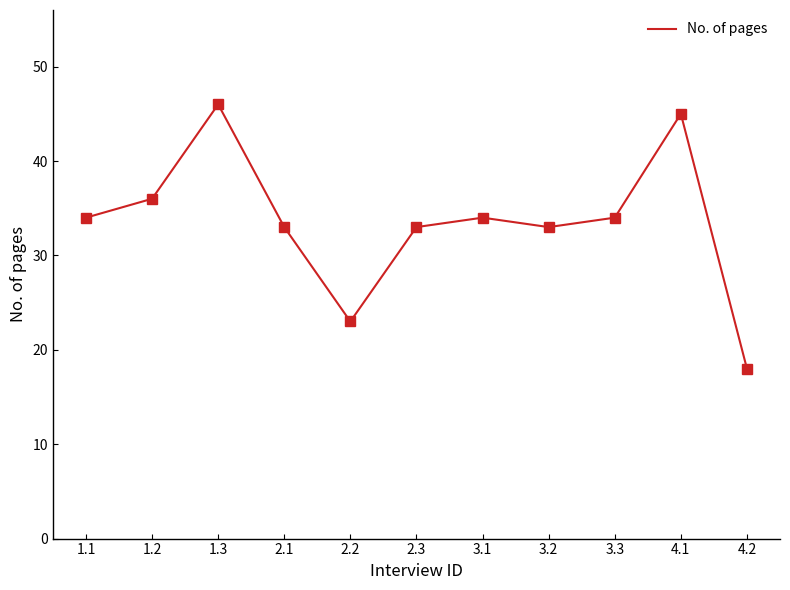

What is the maximum value shown in the chart?

46